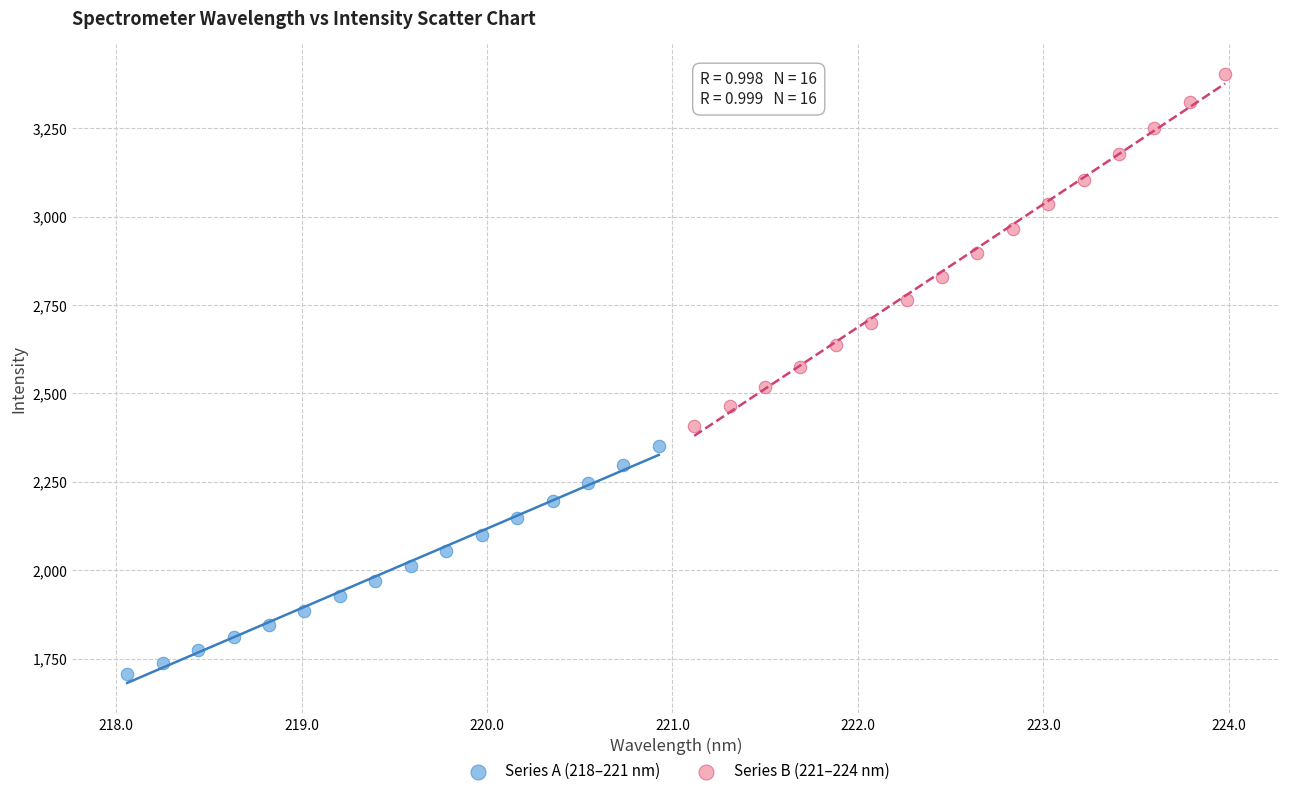

Which series contains the highest Y value?

Series B (221–224 nm)